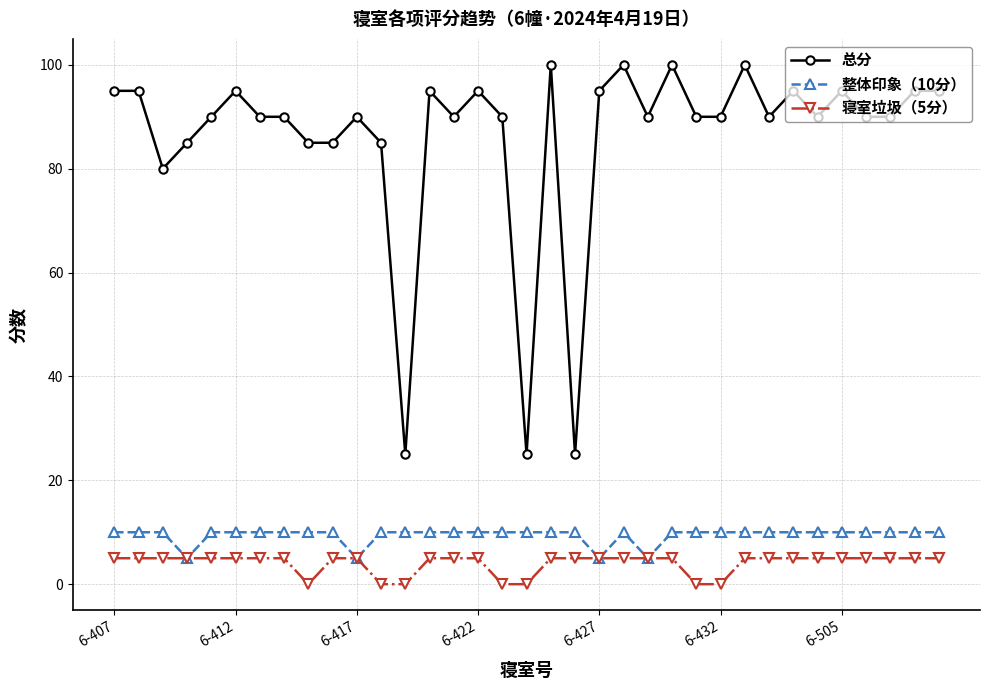

Which series has the largest range (max minus min)?

总分